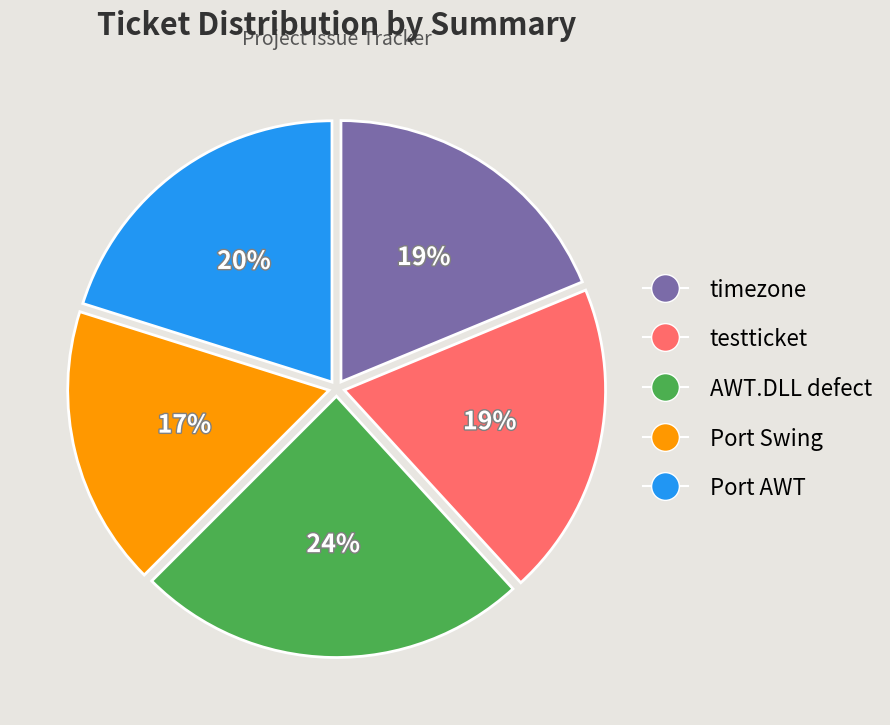

Which slice is the smallest?

Port Swing